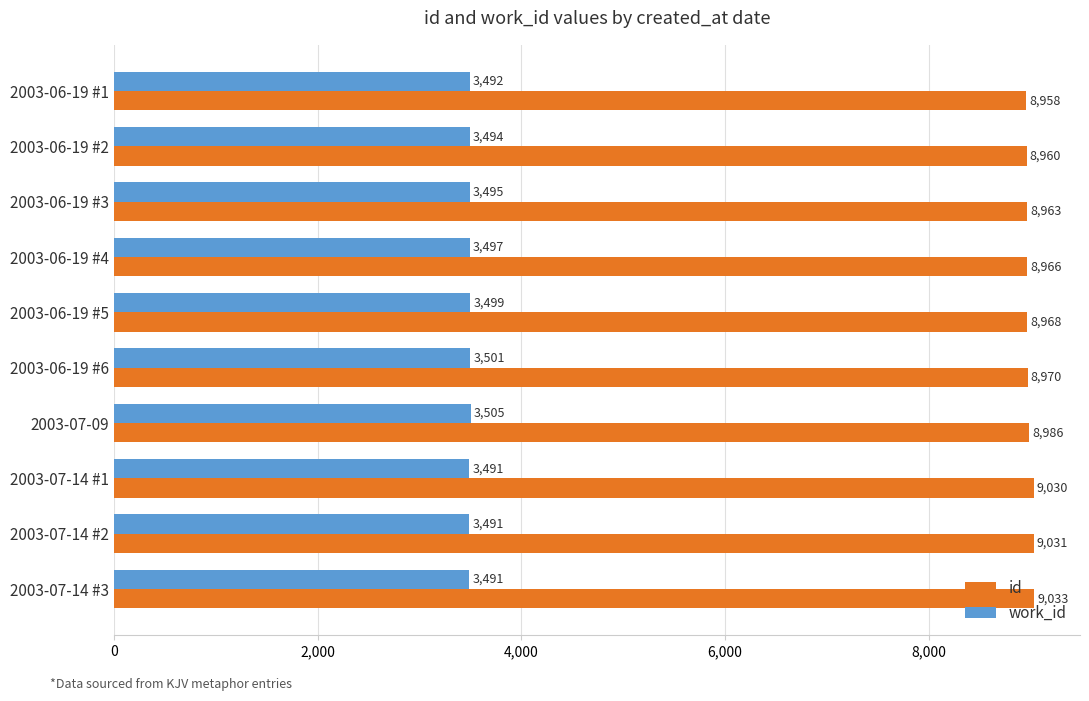

Which series has the largest range (max minus min)?

id